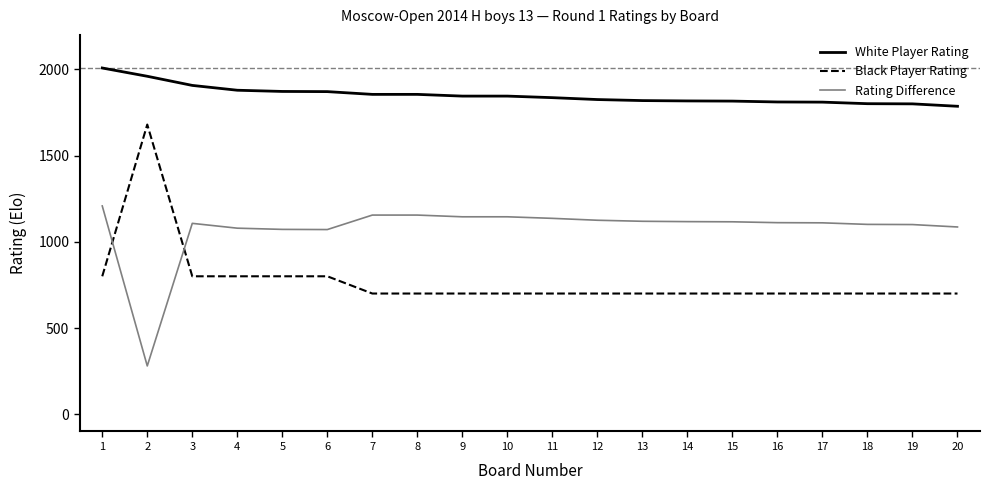

At 16, list the series in order from largest to smallest.

White Player Rating, Rating Difference, Black Player Rating